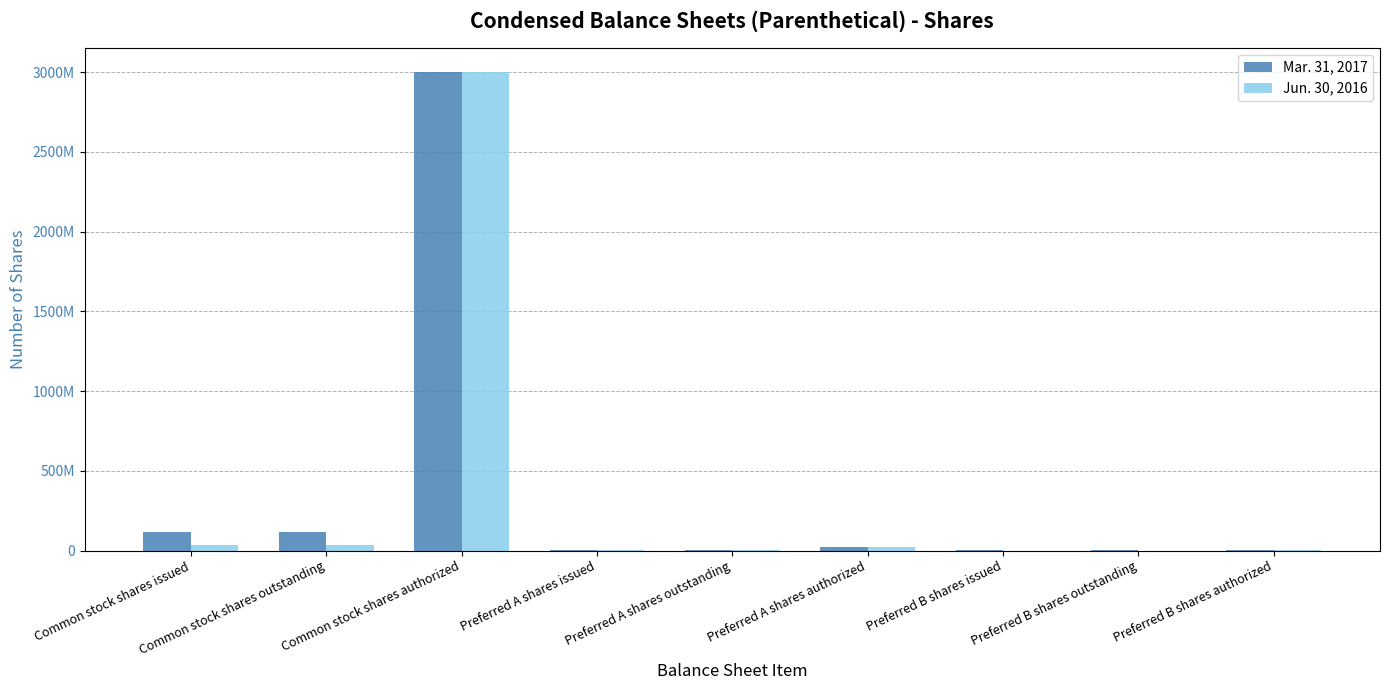

What are all the series names shown in the legend?

Mar. 31, 2017, Jun. 30, 2016